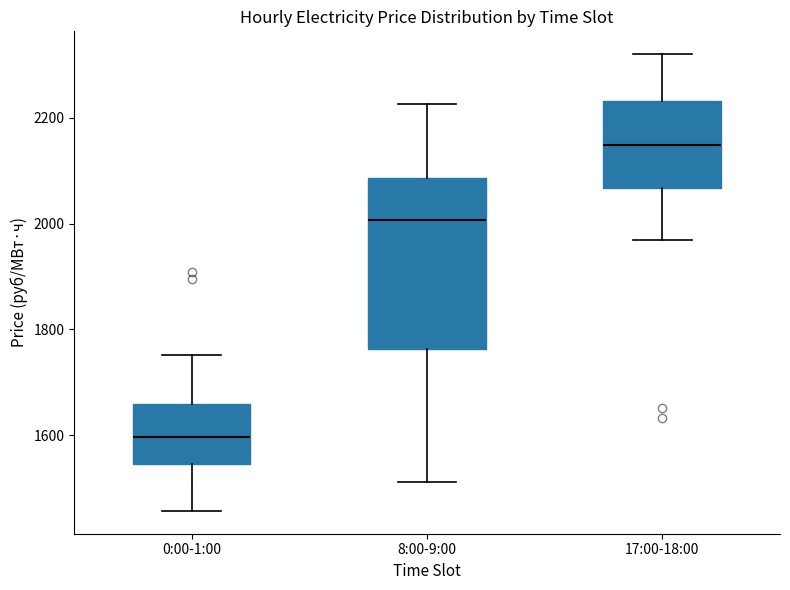

Comparing the boxes themselves (not the whiskers), which one is the tallest?

8:00-9:00